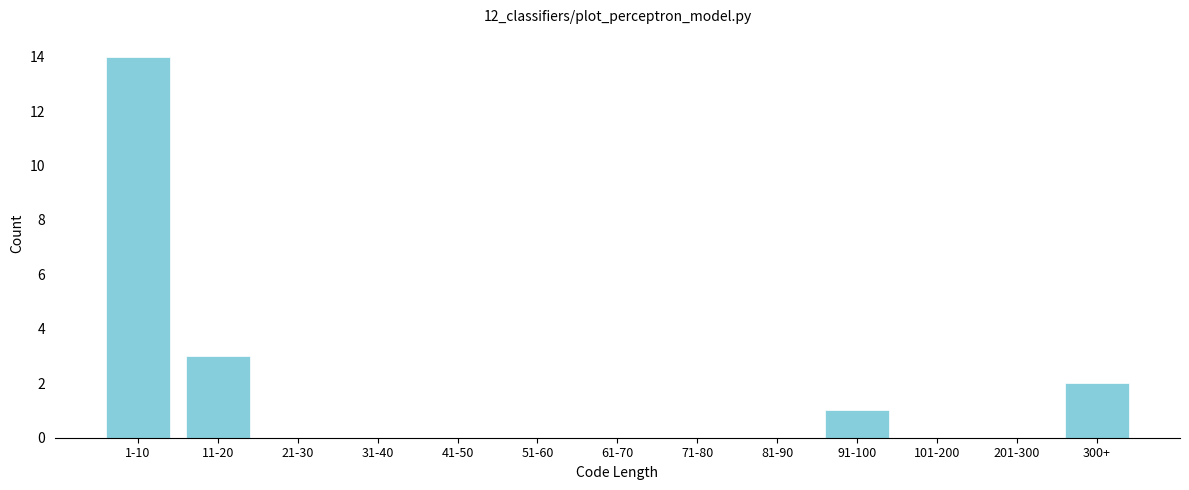

Reading left to right, list all the values displayed in this chart.

1-10=14	11-20=3	21-30=0	31-40=0	41-50=0	51-60=0	61-70=0	71-80=0	81-90=0	91-100=1	101-200=0	201-300=0	300+=2